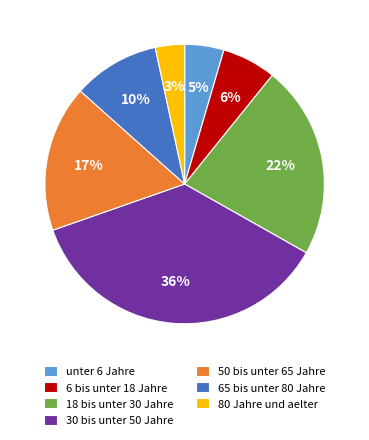

Is the sum of 30 bis unter 50 Jahre and 6 bis unter 18 Jahre greater than half?

No